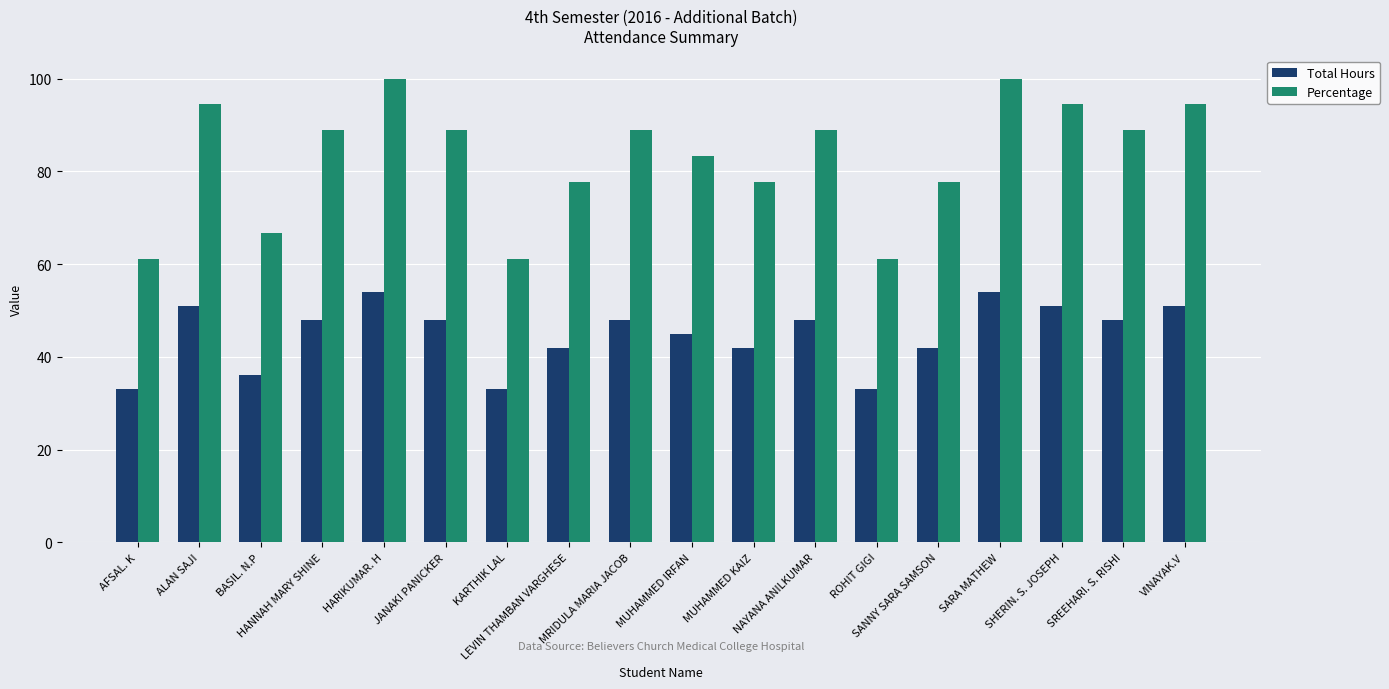

How many data points does each series have?

18